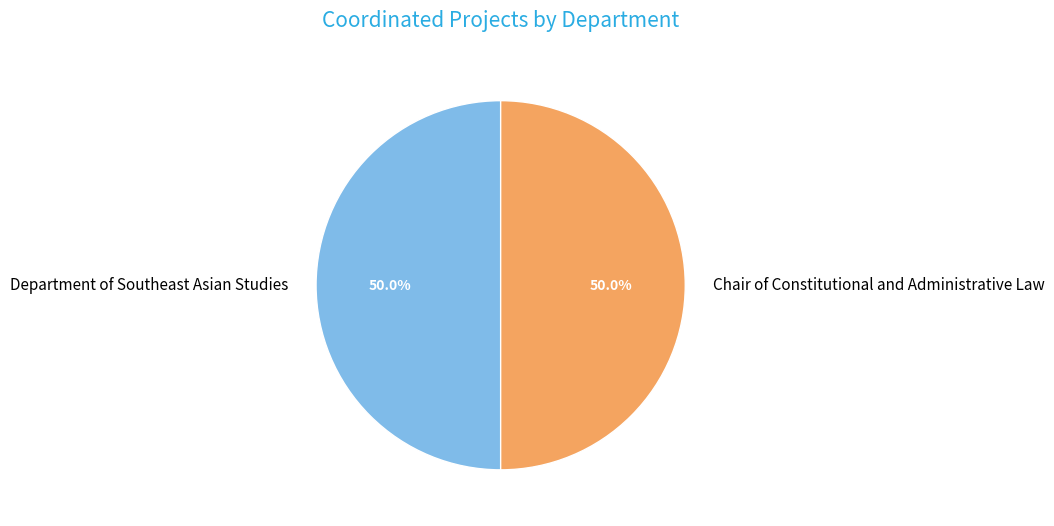

What percentage do Department of Southeast Asian Studies and Chair of Constitutional and Administrative Law together represent?

100.0%